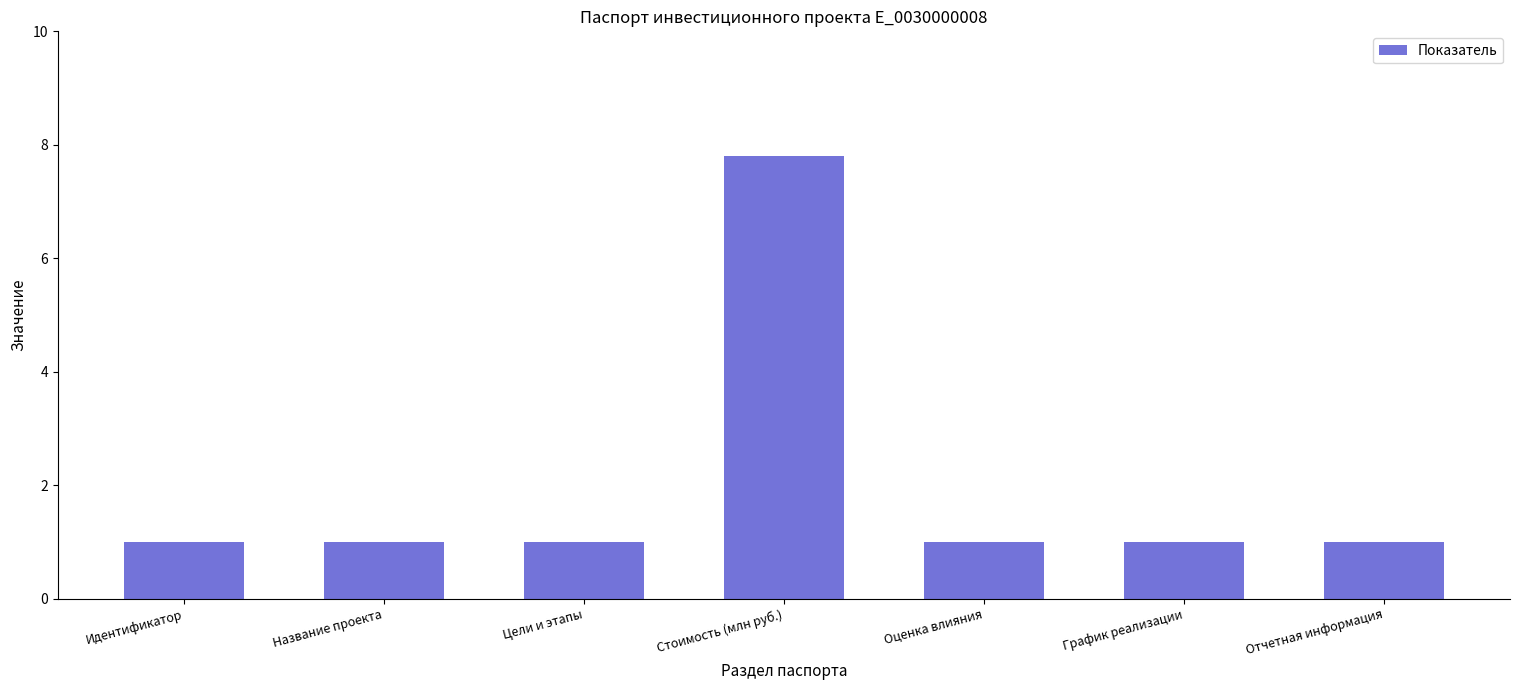

What position from the left is Название проекта?

2